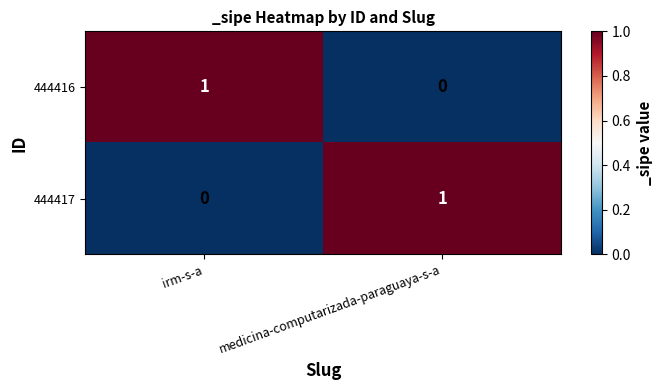

Is the value of 444416 at irm-s-a greater than the value of 444417 at irm-s-a?

Yes